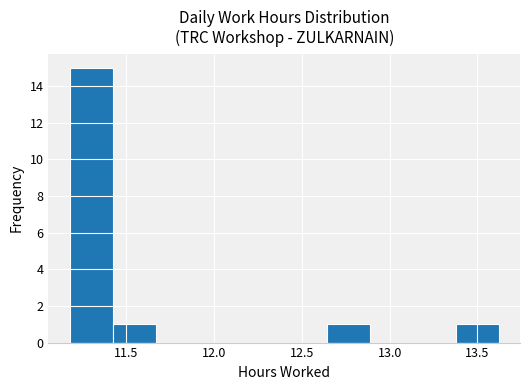

Reading left to right, list every bar in this chart as the range it spans on the x-axis followed by its height. Neither the bar edges nor the heights are printed on the chart, so give them approximately, as read against the axes.

11.20 to 11.40: 15
11.40 to 11.65: 1
11.65 to 11.90: 0
11.90 to 12.15: 0
12.15 to 12.40: 0
12.40 to 12.65: 0
12.65 to 12.90: 1
12.90 to 13.15: 0
13.15 to 13.40: 0
13.40 to 13.60: 1